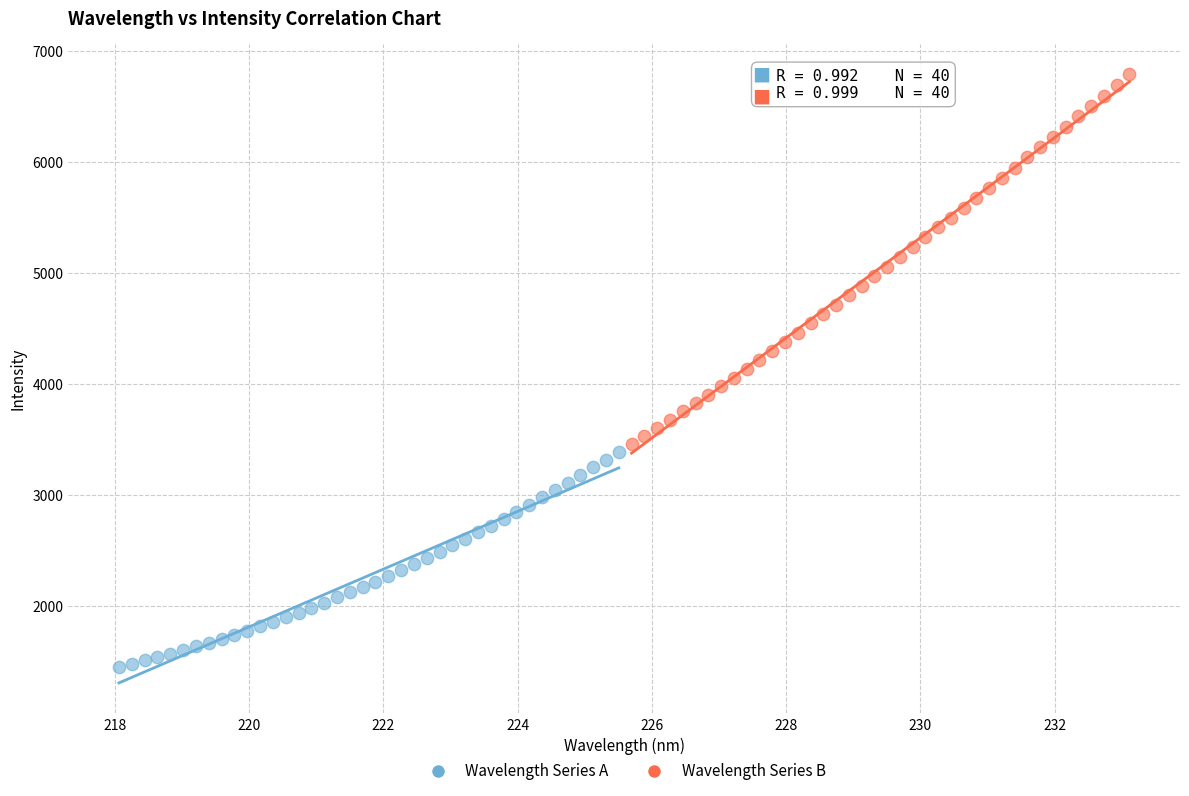

What are all the series names shown in the legend?

Wavelength Series A, Wavelength Series B